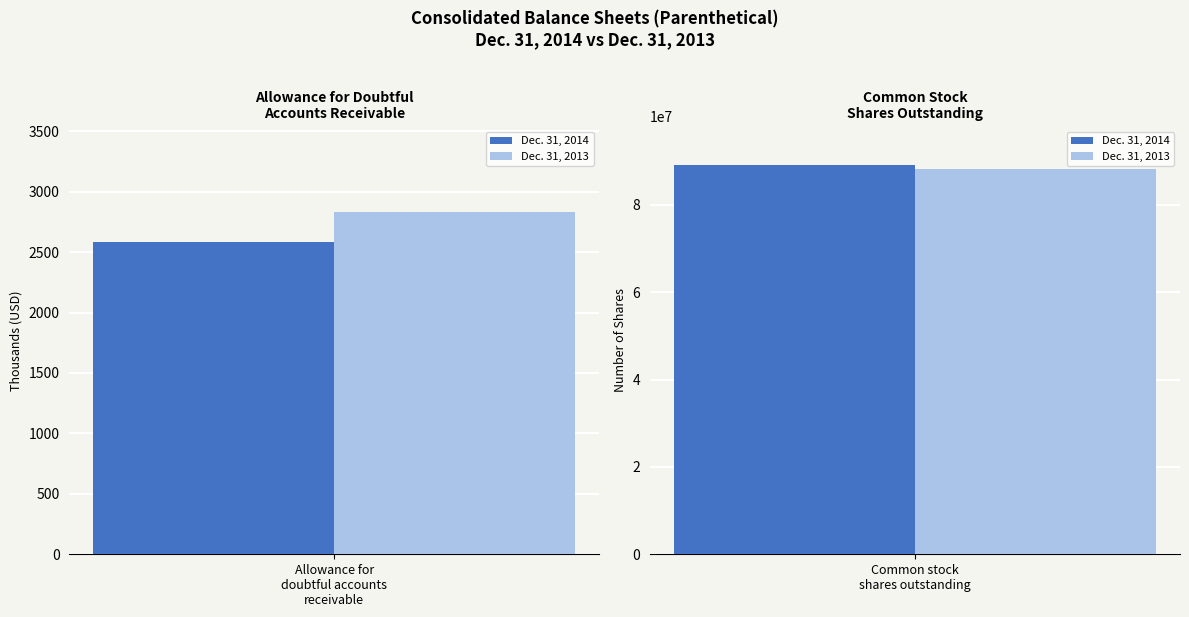

Count the Dec. 31, 2014 values in the range 2584 to 89076578.

2